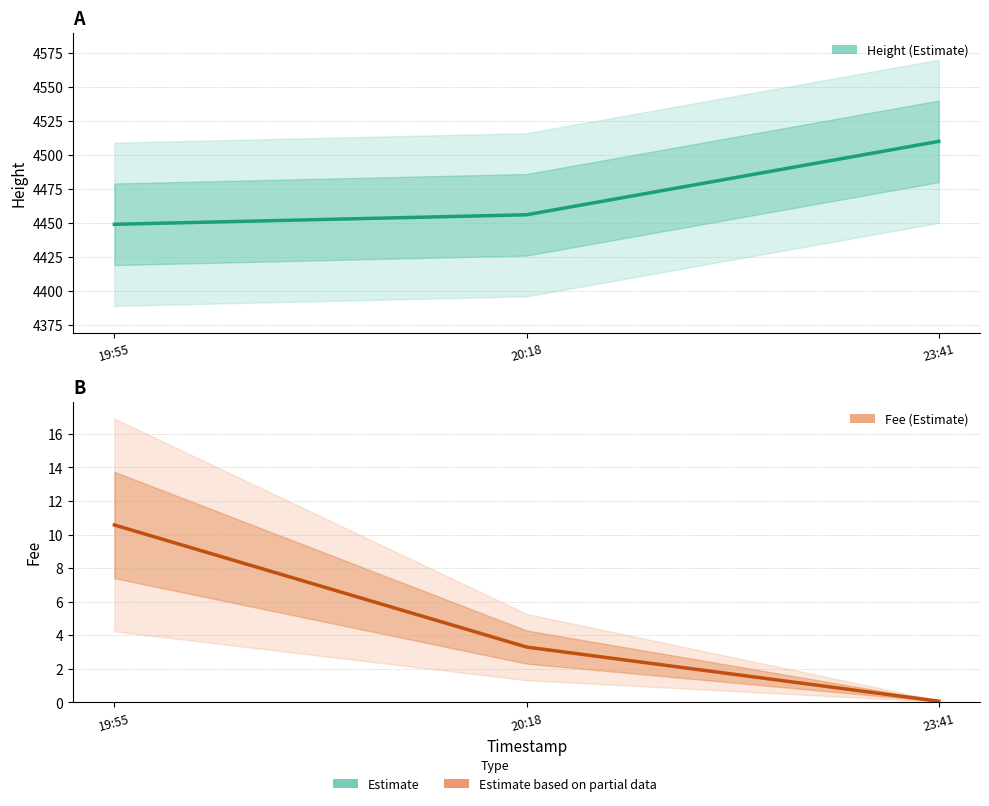

What value does the Height (Estimate) series have at 23:41?

4510.0